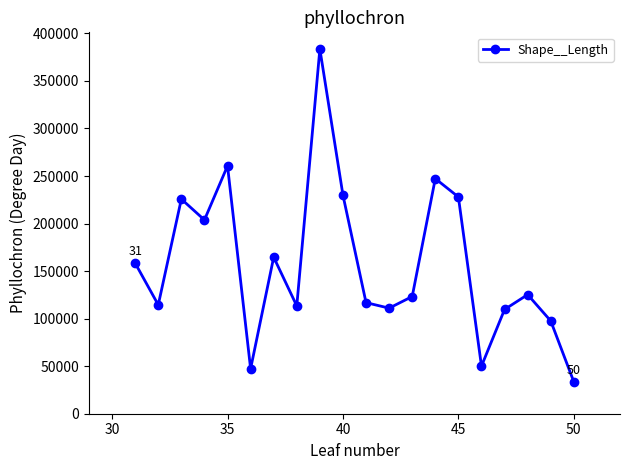

How many interior local valleys (lower than both neighbors) does the data have?

6